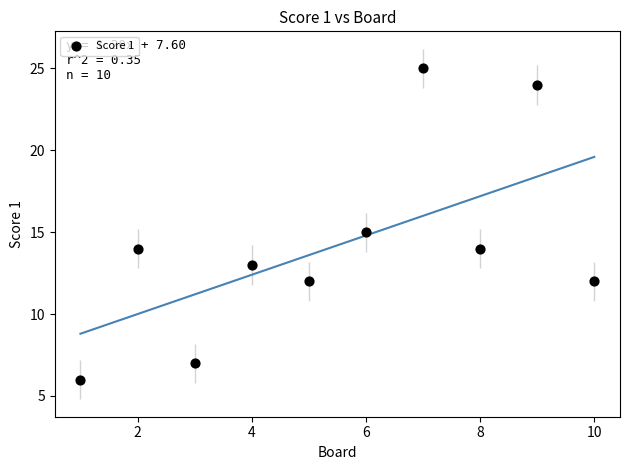

What is the average Y value?

14